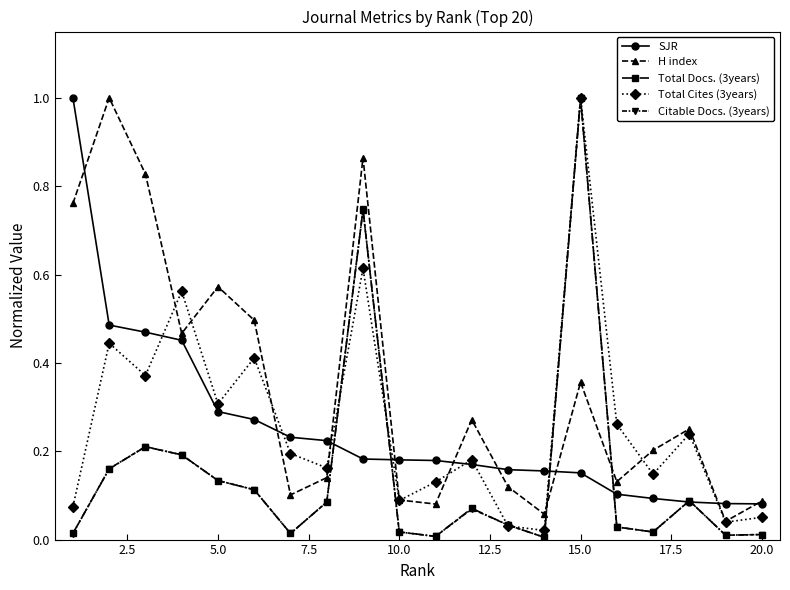

At how many categories does at least one series exceed 0?

20